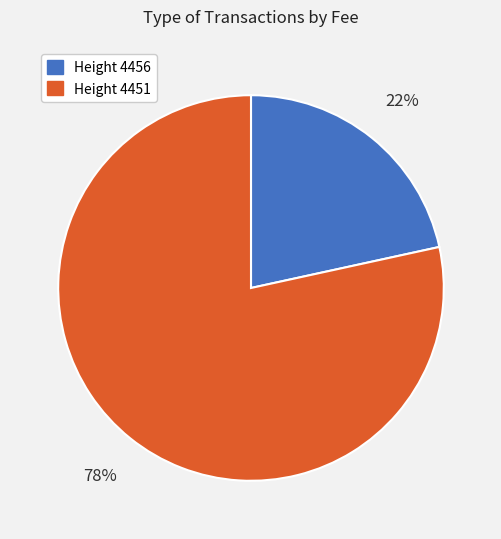

Combined, do Height 4451 and Height 4456 account for over 50%?

Yes